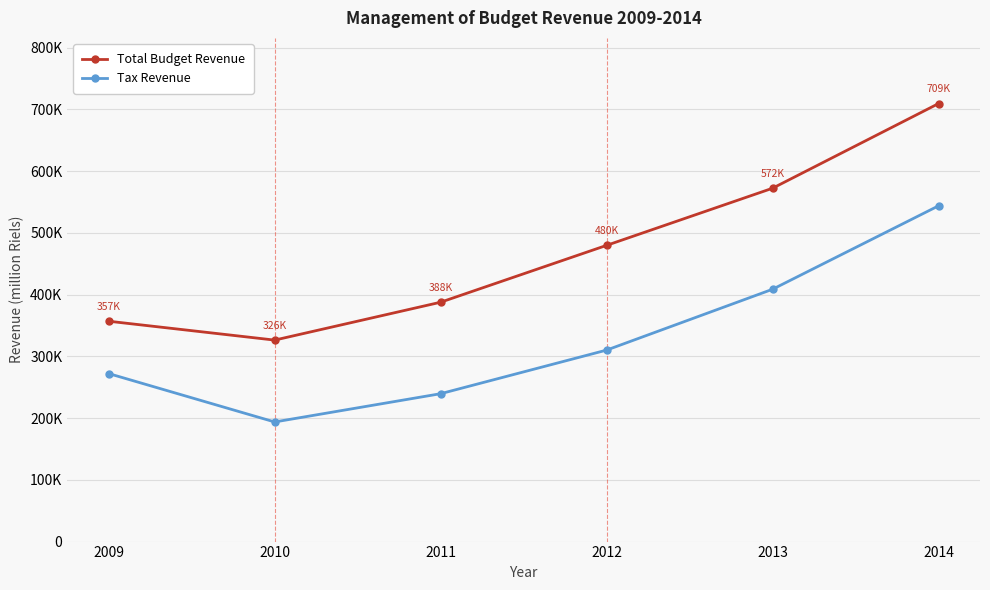

What are all the series names shown in the legend?

Total Budget Revenue, Tax Revenue